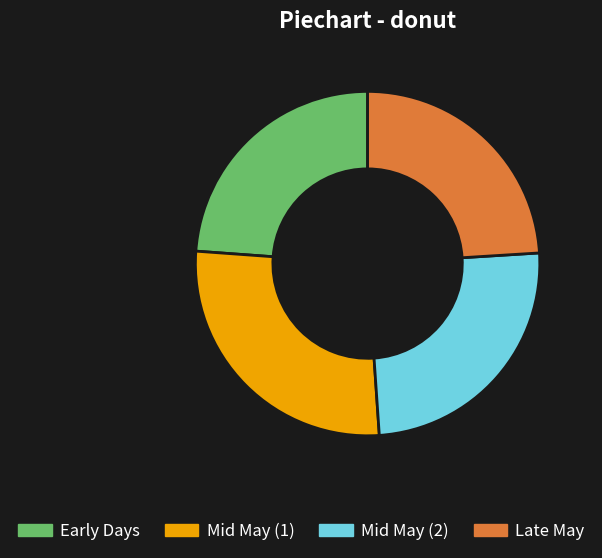

Does any single category account for the majority?

No